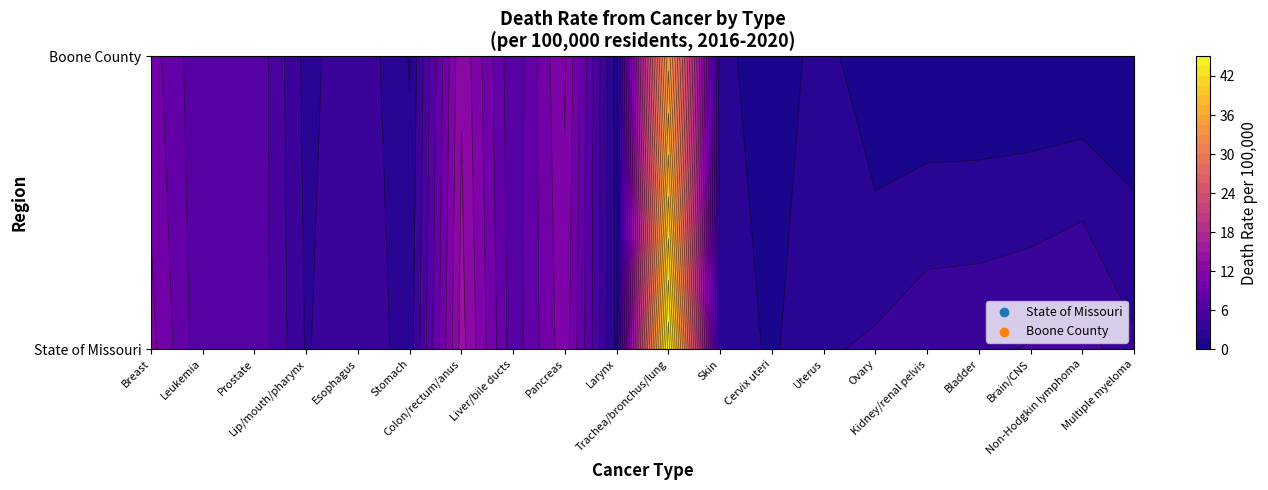

Is the value of Boone County at Stomach greater than the value of State of Missouri at Bladder?

No